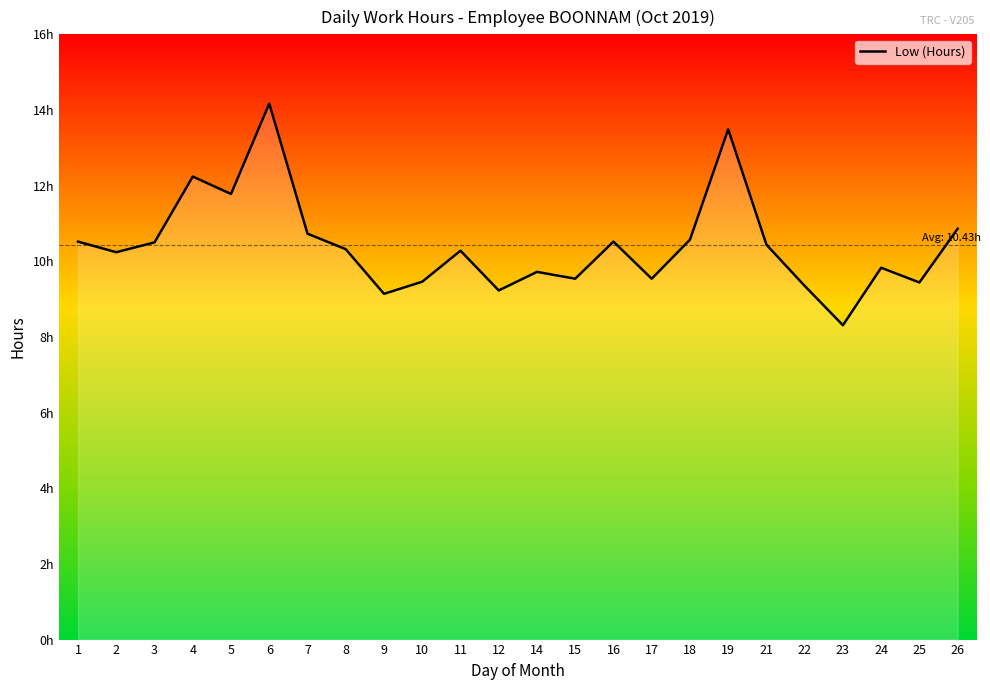

Which label corresponds to the largest value in the chart?

6